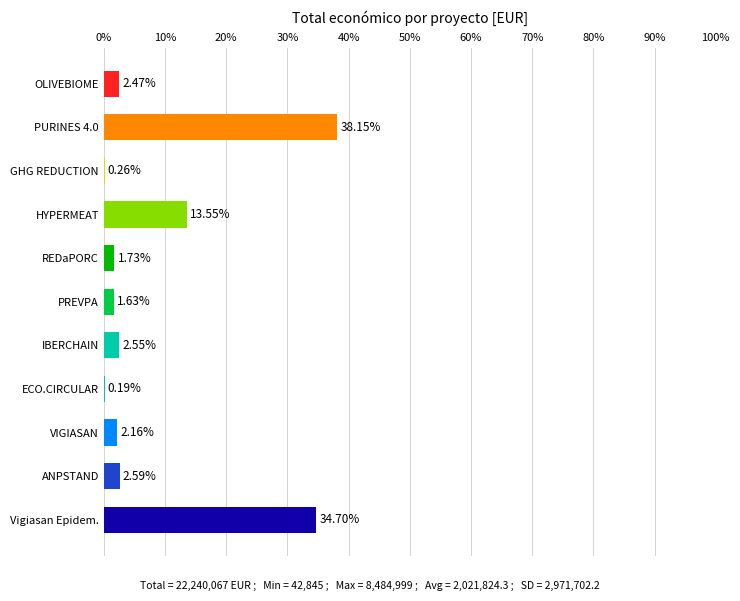

What is the sum of all values?

100.0